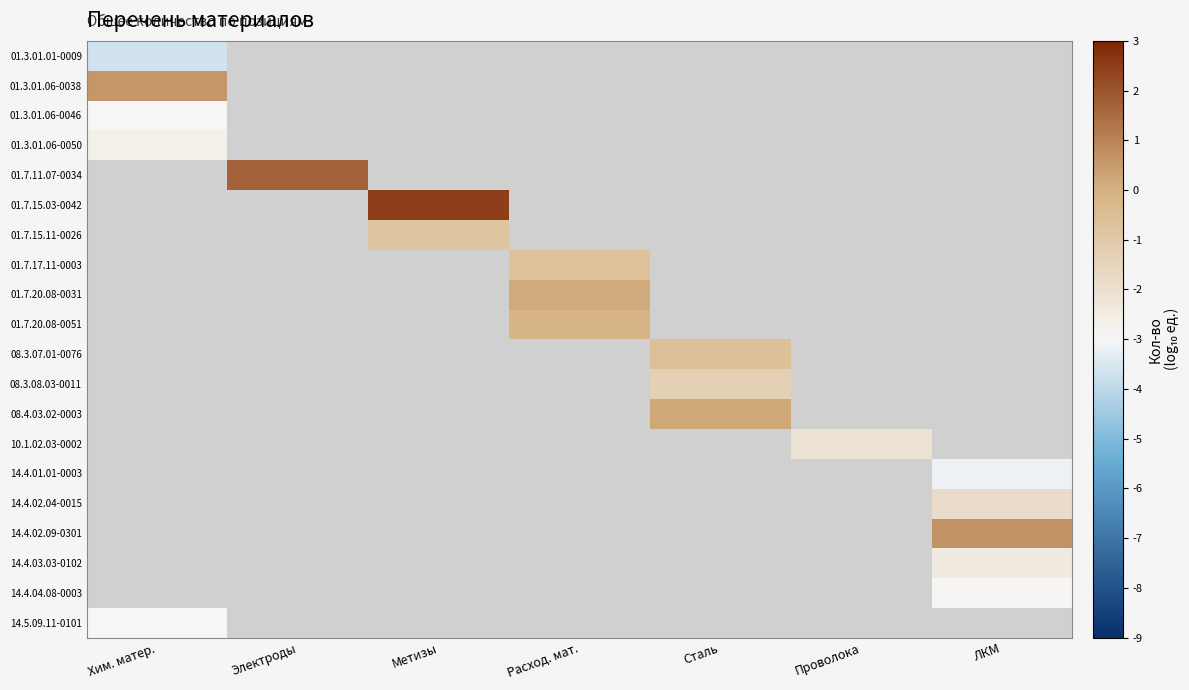

At how many categories does at least one series exceed 0?

6